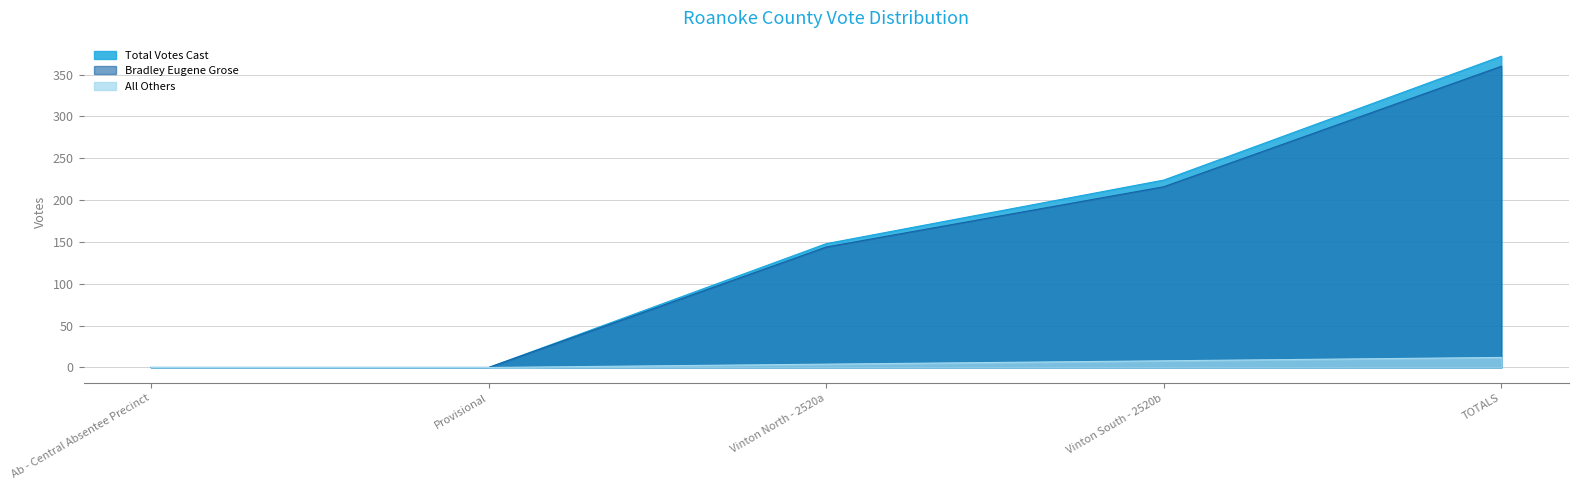

Is the value of Total Votes Cast at Provisional greater than the value of All Others at TOTALS?

No